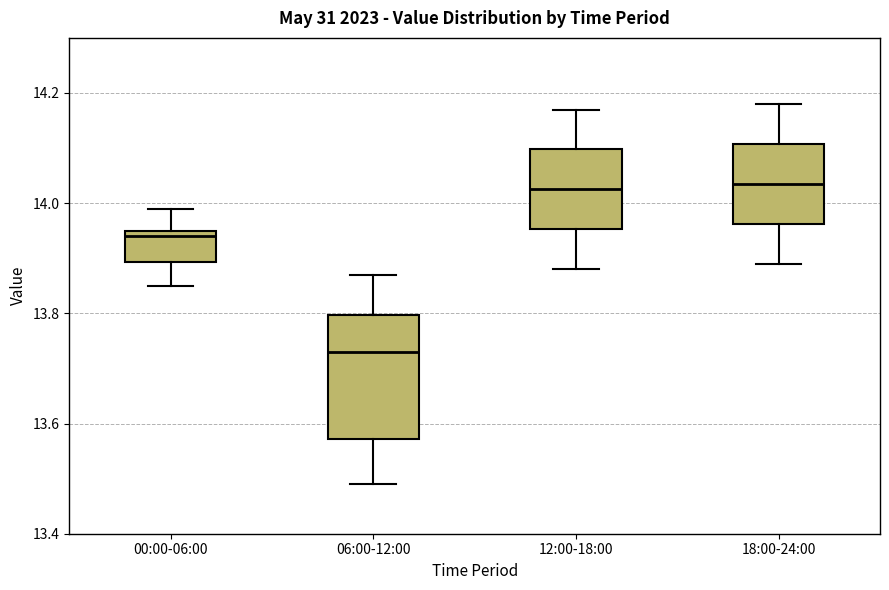

Where does the upper whisker of the box for 00:00-06:00 end on the y-axis? The values are not printed on the chart, so give them approximately, as read against the axis.

14.00